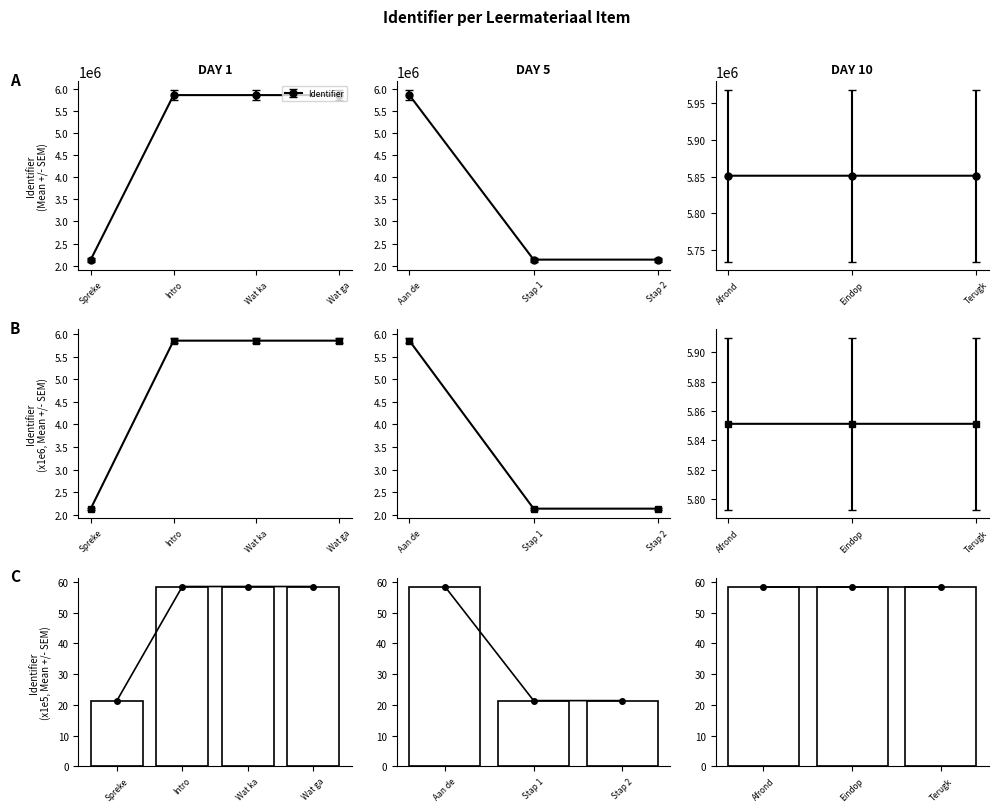

List the labels in order of value, largest first.

Terugkijken, Eindopdracht, Afronding, Aan de slag, Wat ga ik doen?, Wat kan ik straks?, Intro, Stap 2: Erfgoed, Stap 1, Spreken-Rondleiding